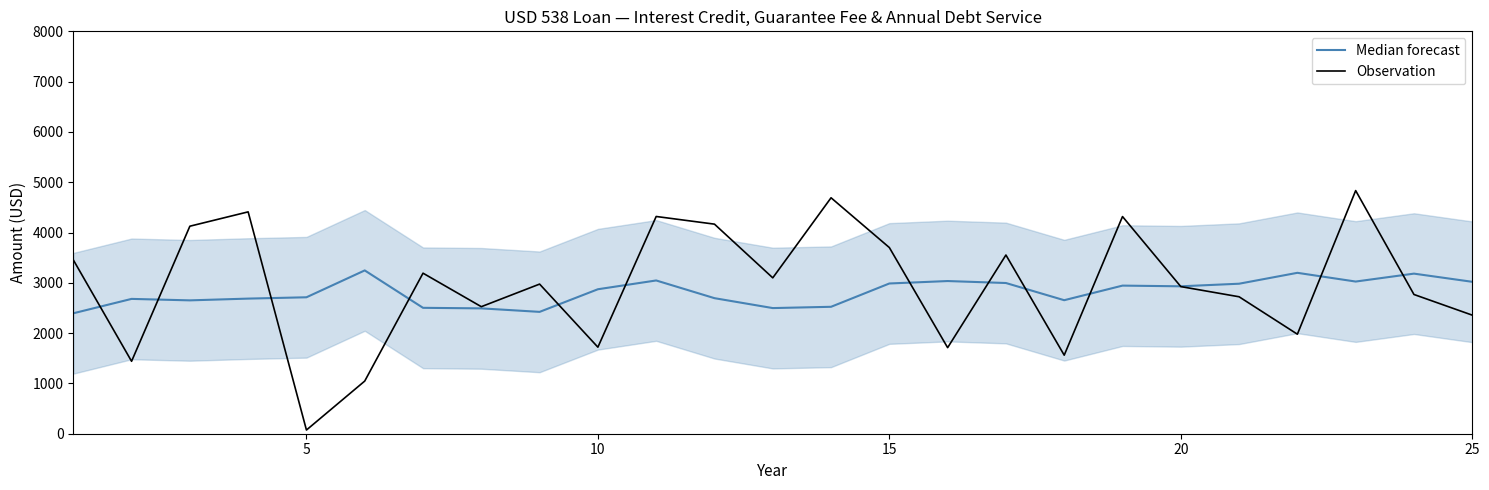

True or false: Observation has a value of 911.2 at 16.

False